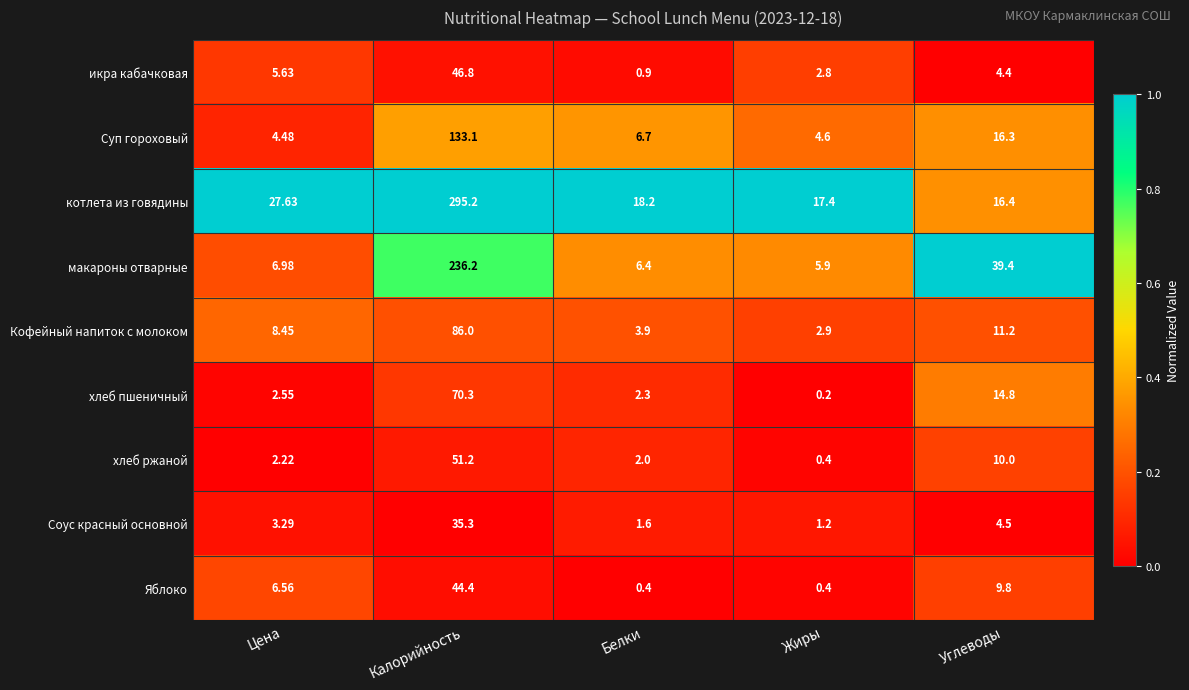

What is the total value across all series at Углеводы?

126.8